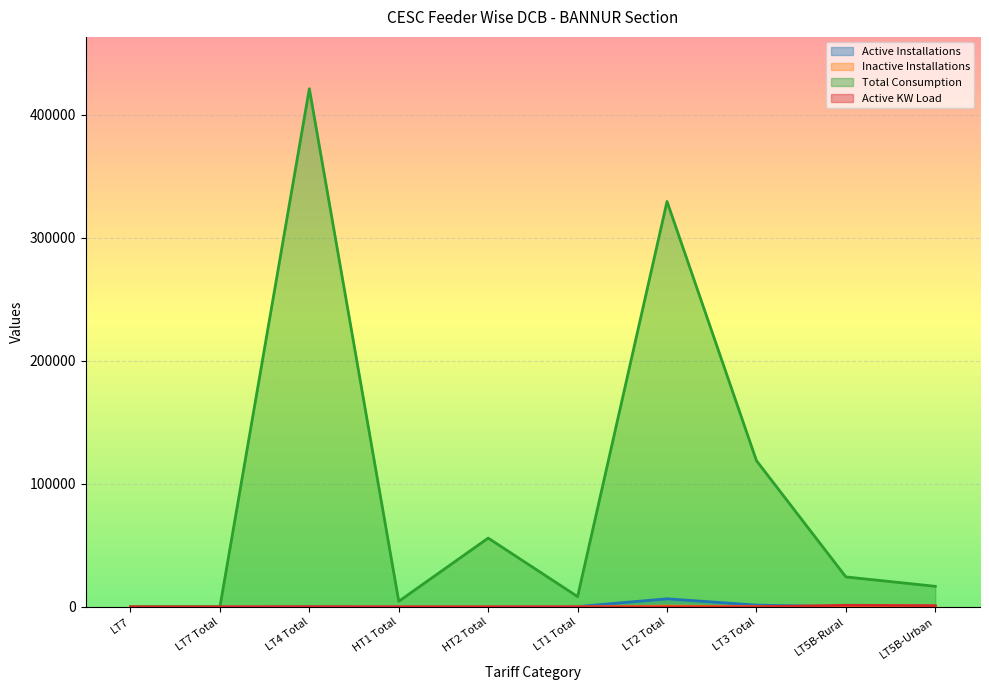

Reading left to right, list all the values displayed in this chart.

Active Installations: LT7=0.0	LT7 Total=0.0	LT4 Total=306.0	HT1 Total=1.0	HT2 Total=2.0	LT1 Total=231.0	LT2 Total=6599.0	LT3 Total=1449.0	LT5B-Rural=108.0	LT5B-Urban=69.0
Inactive Installations: LT7=1.0	LT7 Total=1.0	LT4 Total=0.0	HT1 Total=0.0	HT2 Total=0.0	LT1 Total=19.0	LT2 Total=635.0	LT3 Total=263.0	LT5B-Rural=44.0	LT5B-Urban=7.0
Total Consumption: LT7=0.0	LT7 Total=0.0	LT4 Total=421362.0	HT1 Total=4540.0	HT2 Total=55953.0	LT1 Total=8369.0	LT2 Total=329690.0	LT3 Total=118930.0	LT5B-Rural=24381.0	LT5B-Urban=16730.0
Active KW Load: LT7=2.0	LT7 Total=2.0	LT4 Total=25.0	HT1 Total=0.0	HT2 Total=0.0	LT1 Total=0.0	LT2 Total=9.3	LT3 Total=66.1	LT5B-Rural=1295.8	LT5B-Urban=1014.0